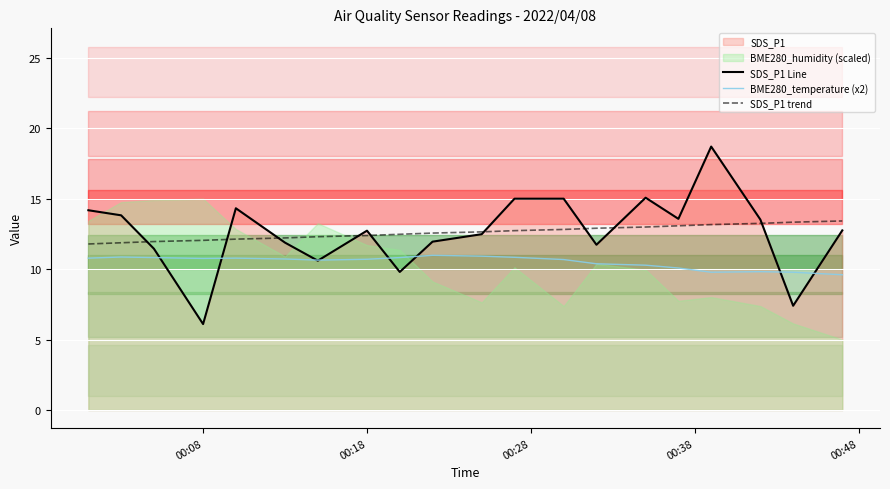

What is the lowest value of the SDS_P1 Line series?

6.1